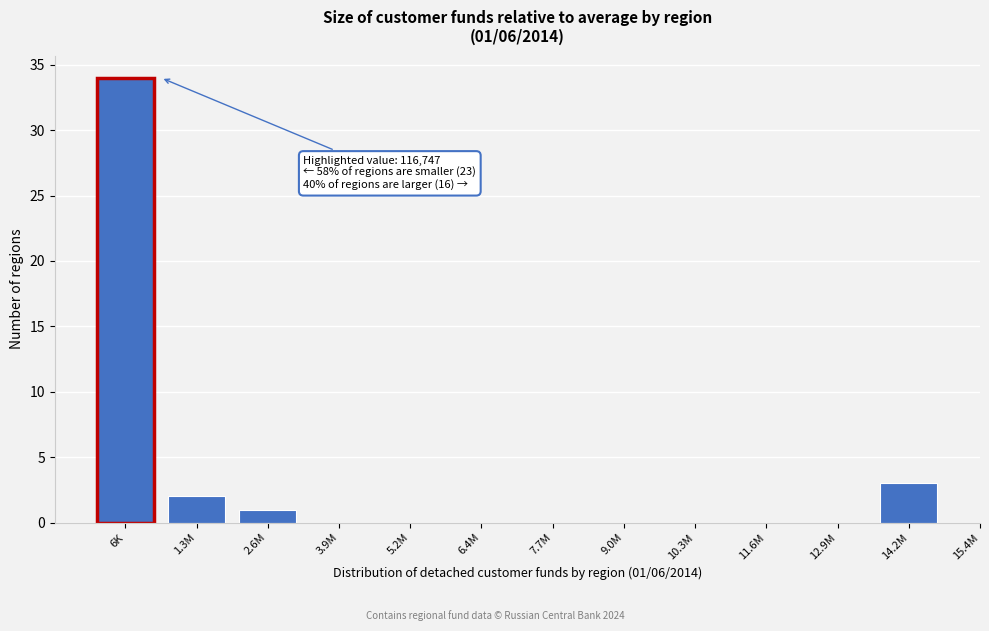

Reading left to right, what are all the values shown in this chart?

6K=34	1.3M=2	2.6M=1	3.9M=0	5.2M=0	6.4M=0	7.7M=0	9.0M=0	10.3M=0	11.6M=0	12.9M=0	14.2M=3